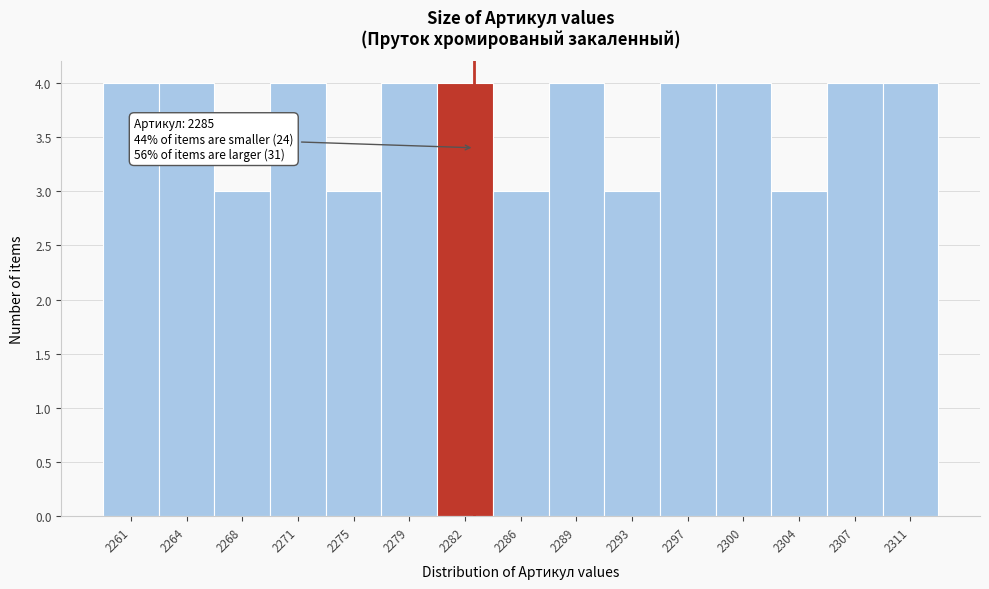

Reading left to right, what are all the values shown in this chart?

4	4	3	4	3	4	4	3	4	3	4	4	3	4	4